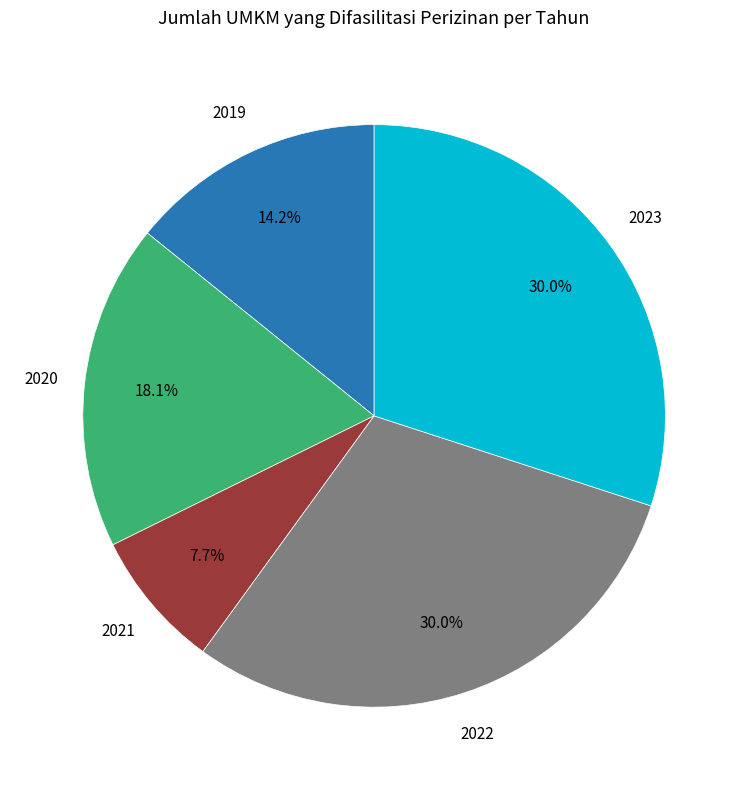

Is there any slice that represents more than half of the pie?

No